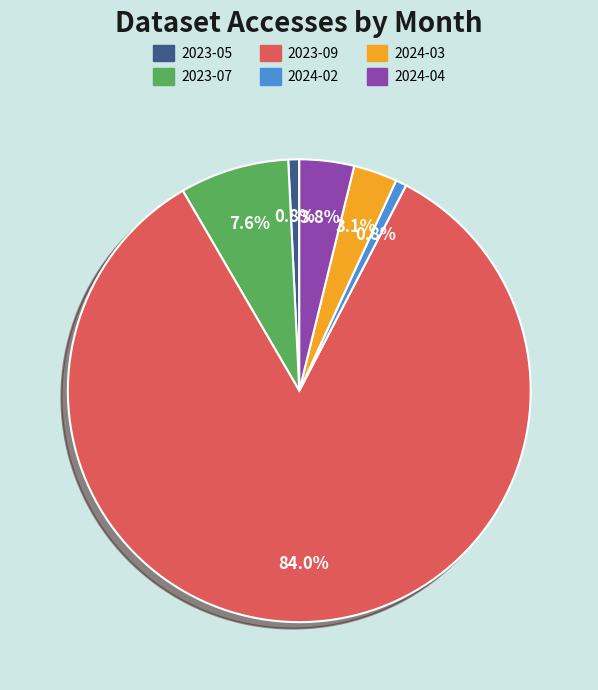

Is it true that 2024-02 is 1% of the pie?

True